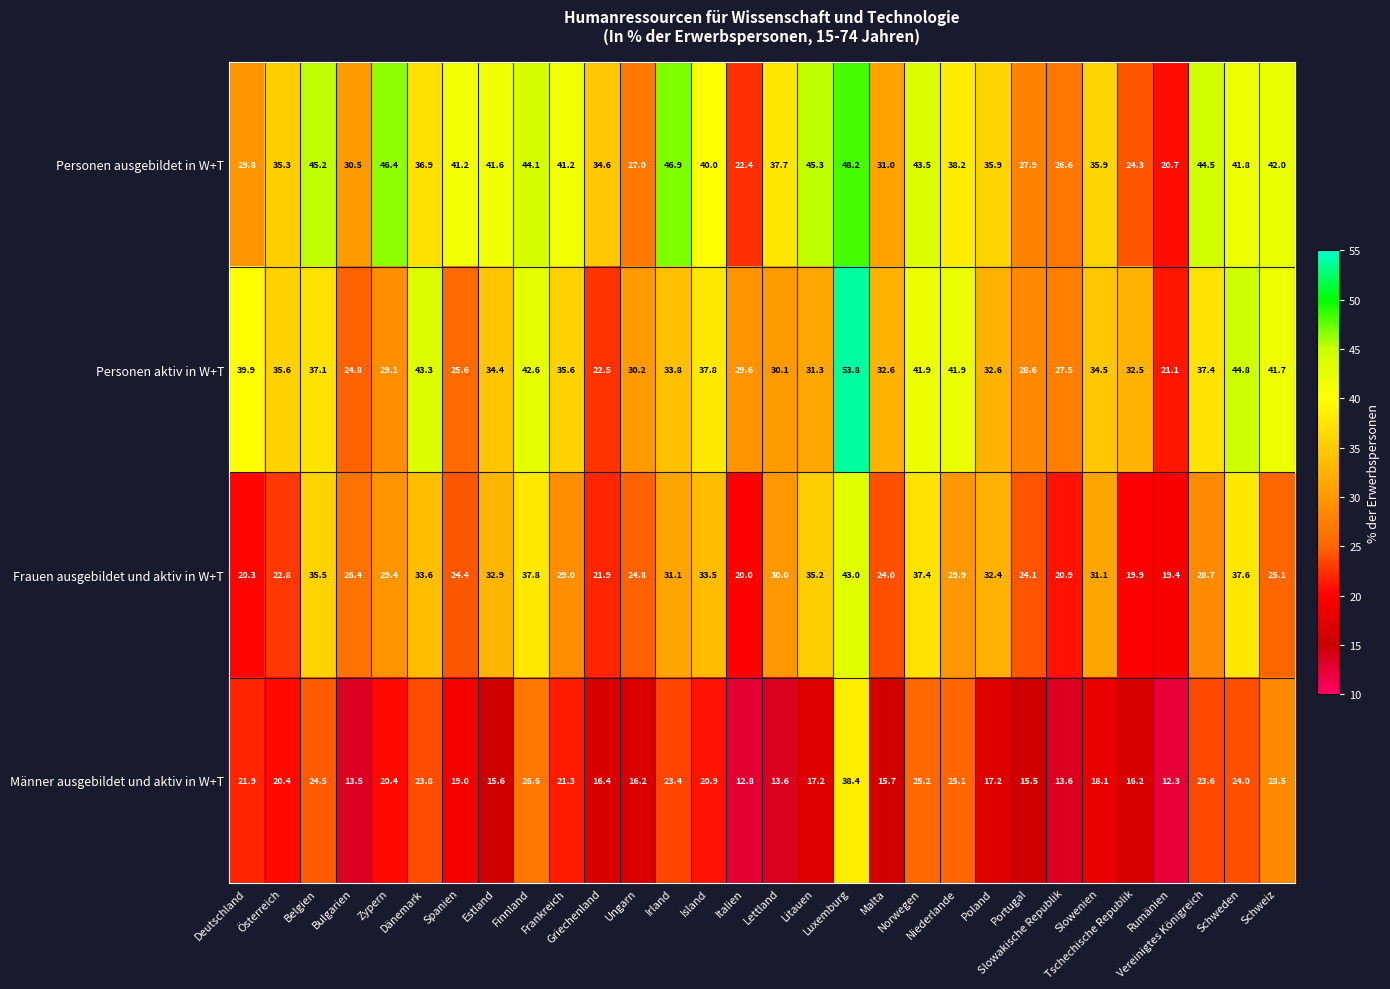

What is the maximum value shown in the chart?

53.8